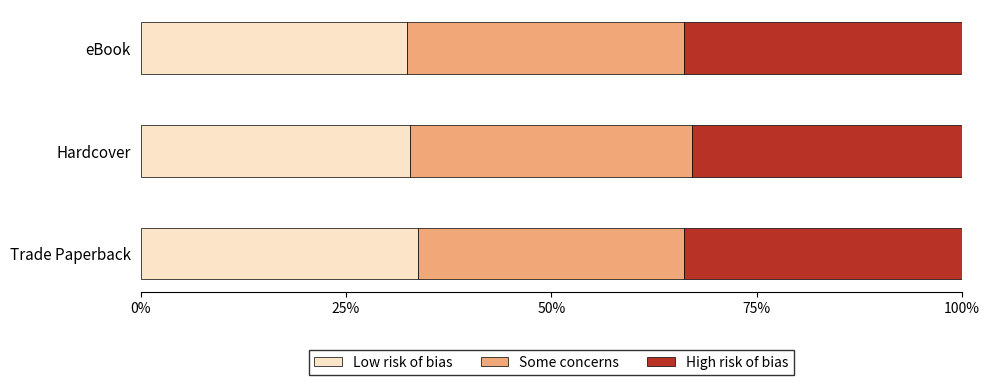

What is the highest value of the Low risk of bias series?

33.8